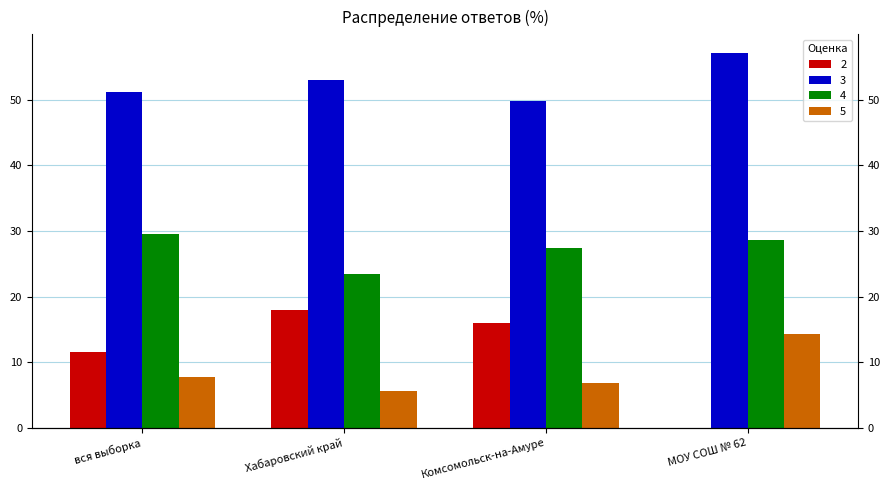

What is the difference between the highest and lowest values at МОУ СОШ № 62?

57.1